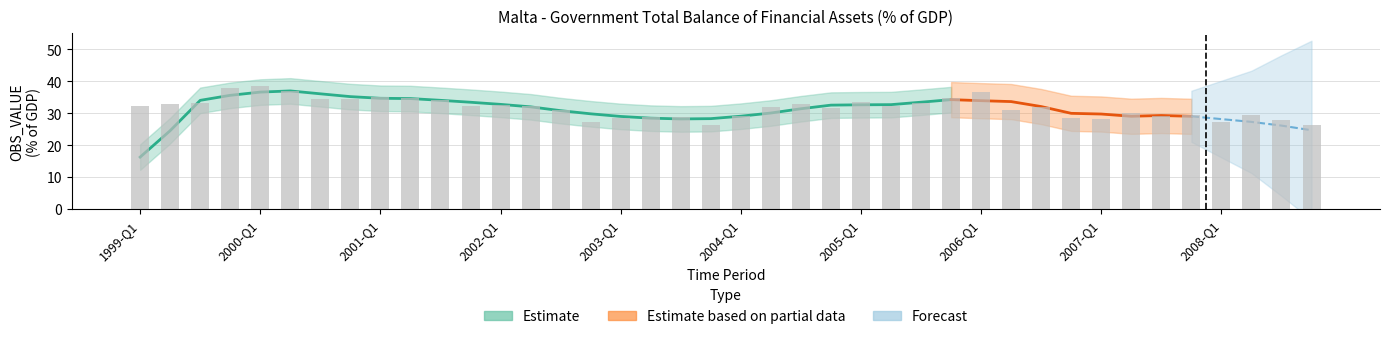

What is the sum of the values at 2007-Q4 and 2004-Q2?

61.5